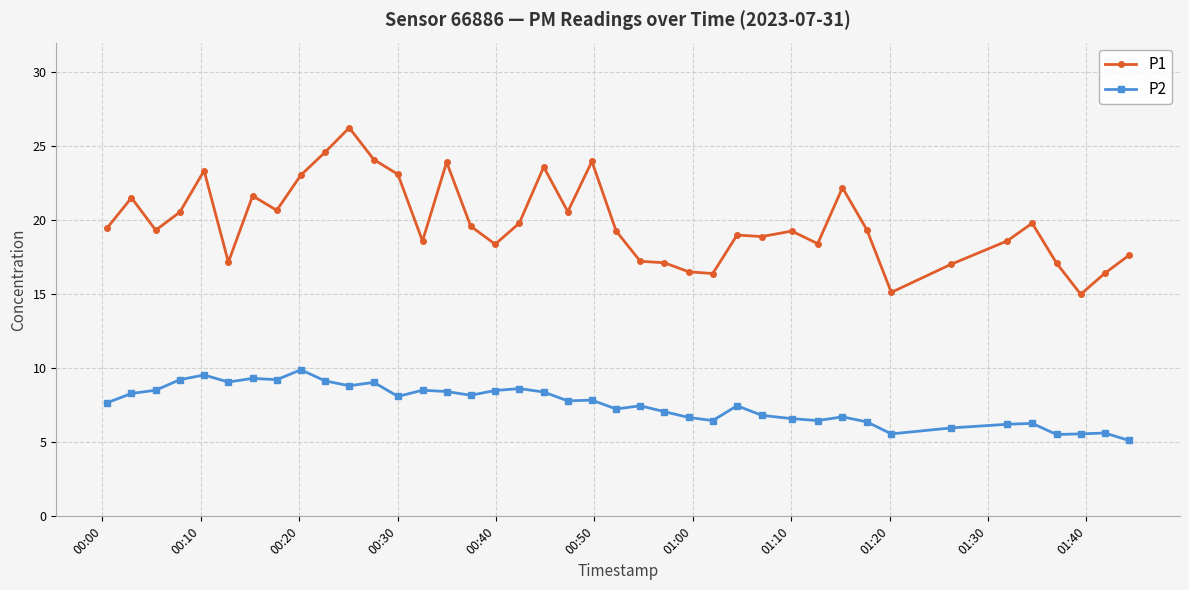

True or false: P2 and P1 intersect in this chart.

False